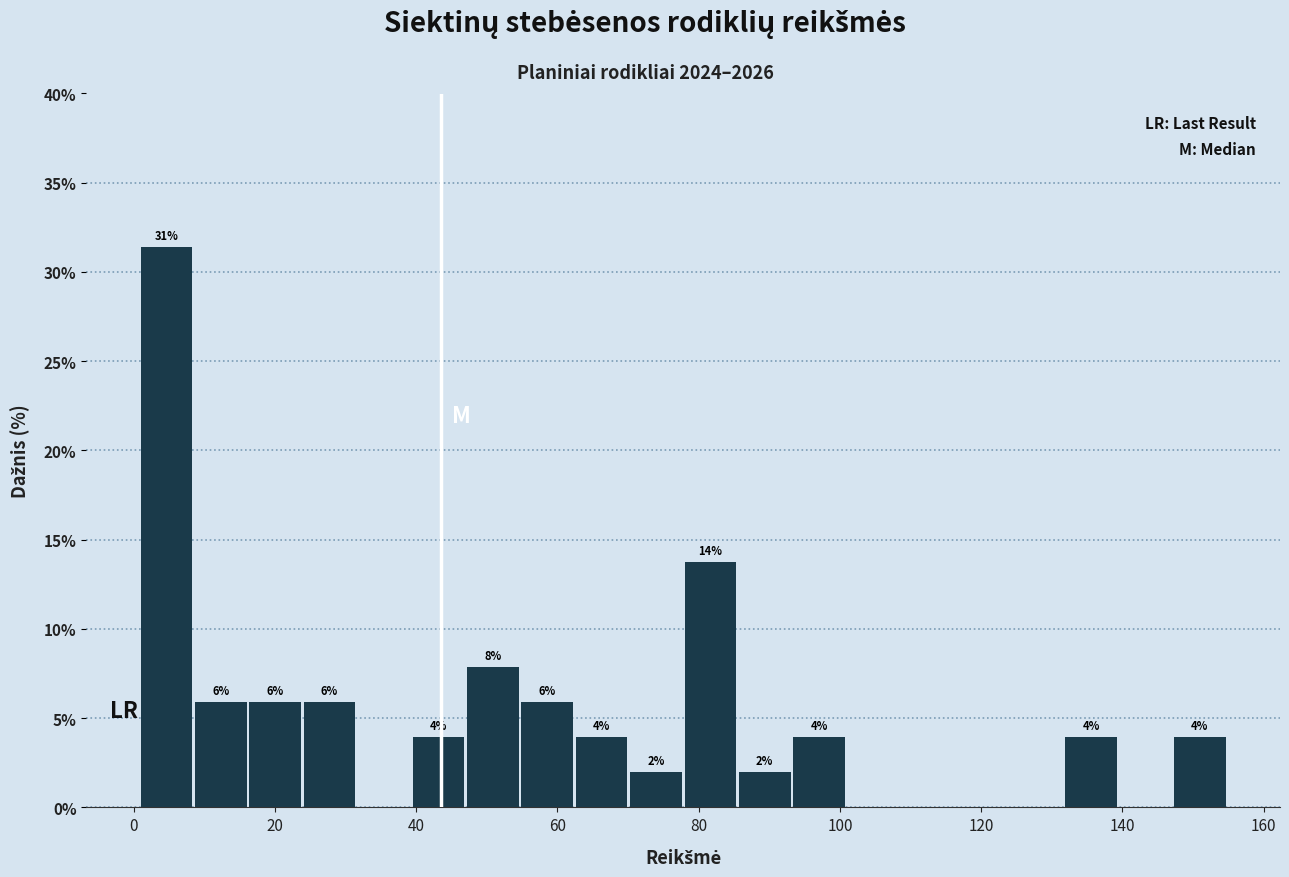

Read against the x-axis, roughly where is the centre of the tallest bar?

4